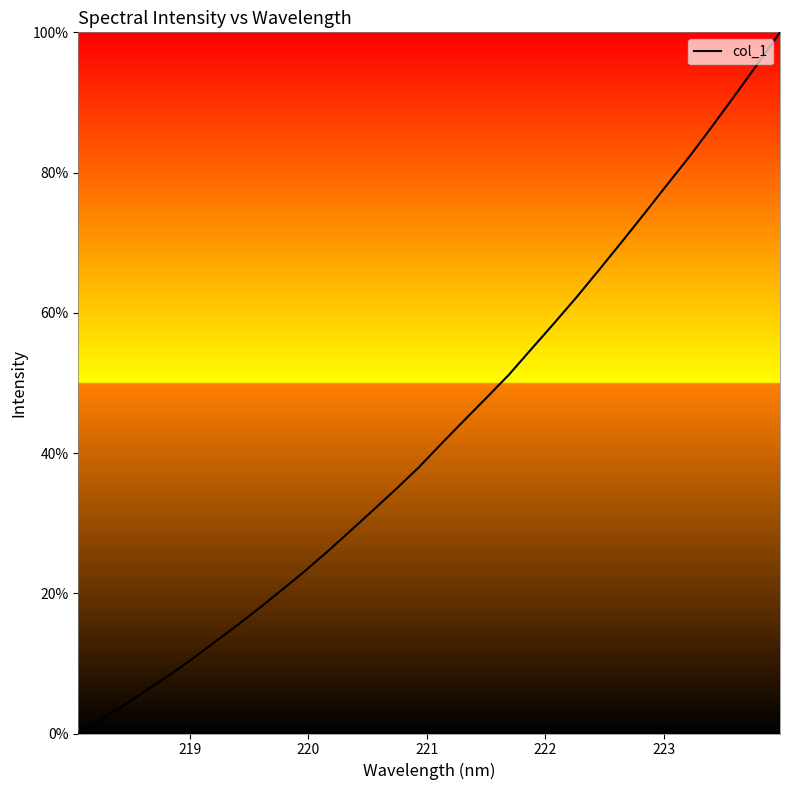

What is the difference between the maximum and minimum values?

100.0